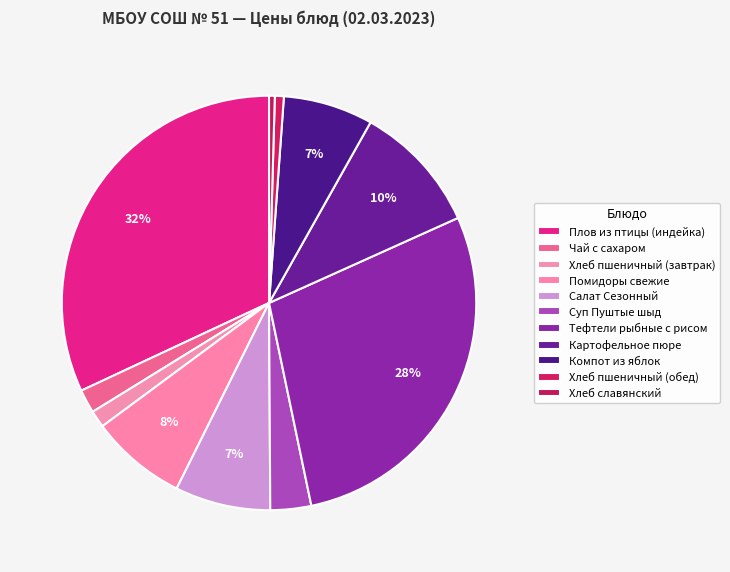

How many slices are in this pie chart?

11